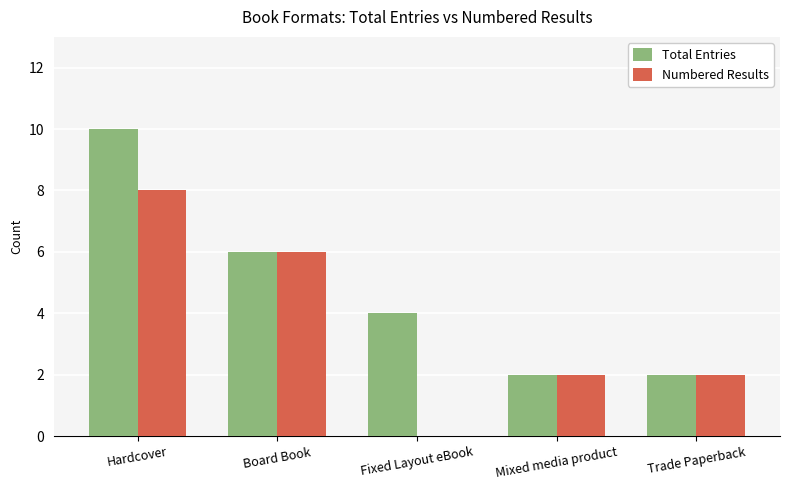

What is the average value of the Total Entries series?

5